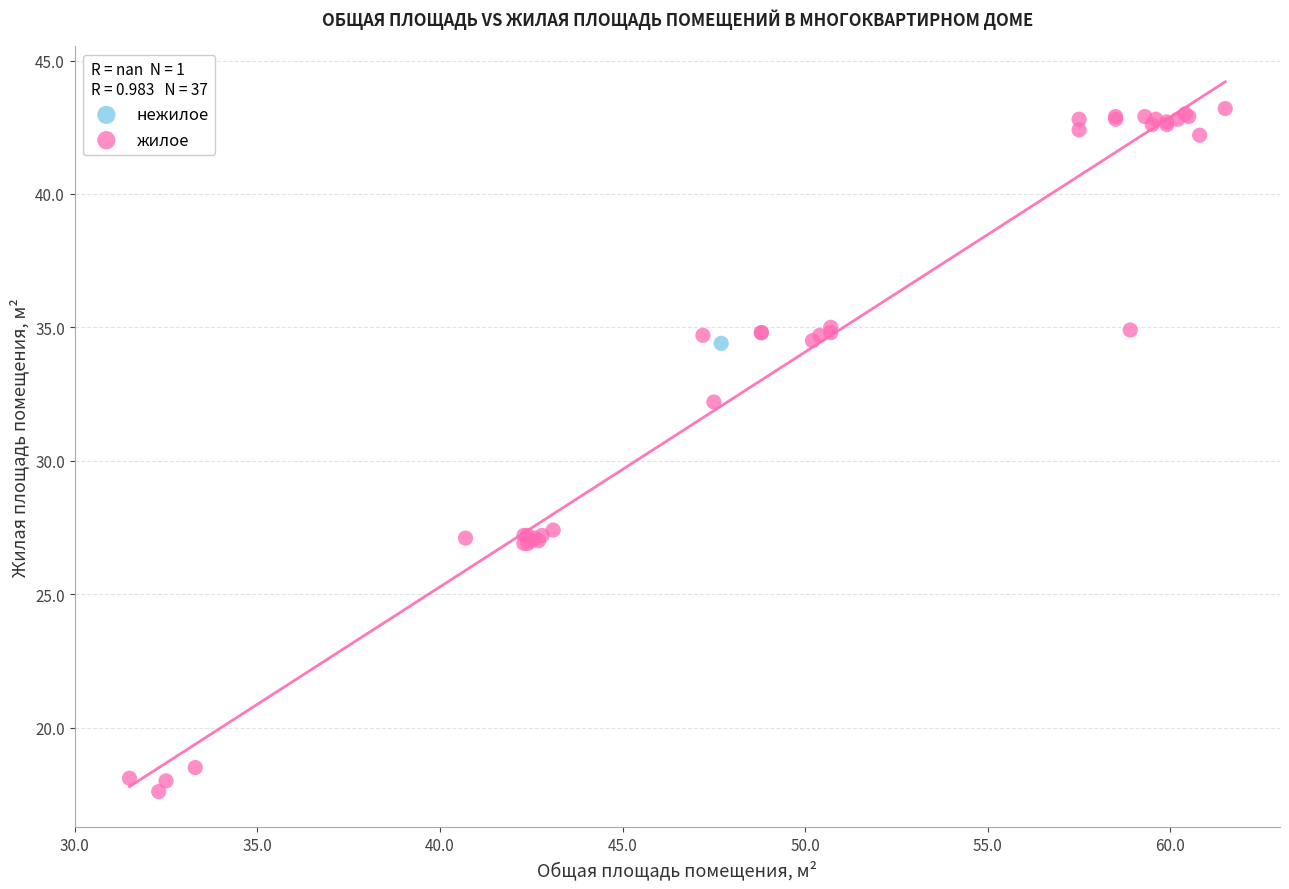

What are all the series names shown in the legend?

нежилое, жилое